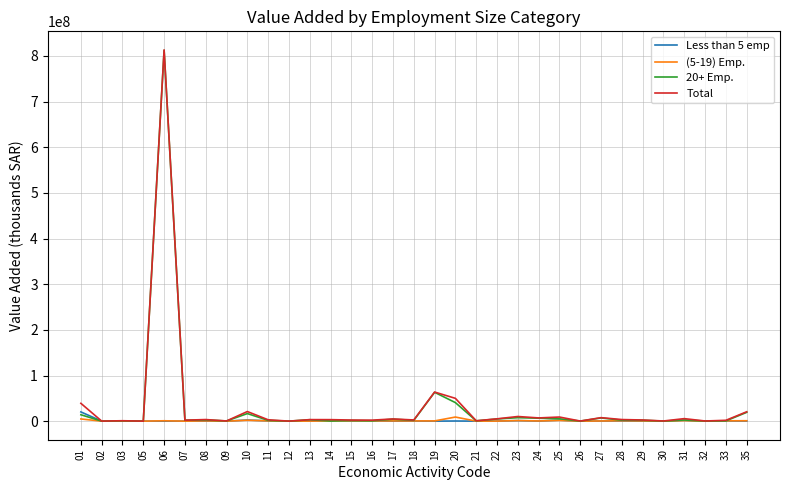

What is the greatest value displayed?

813139346